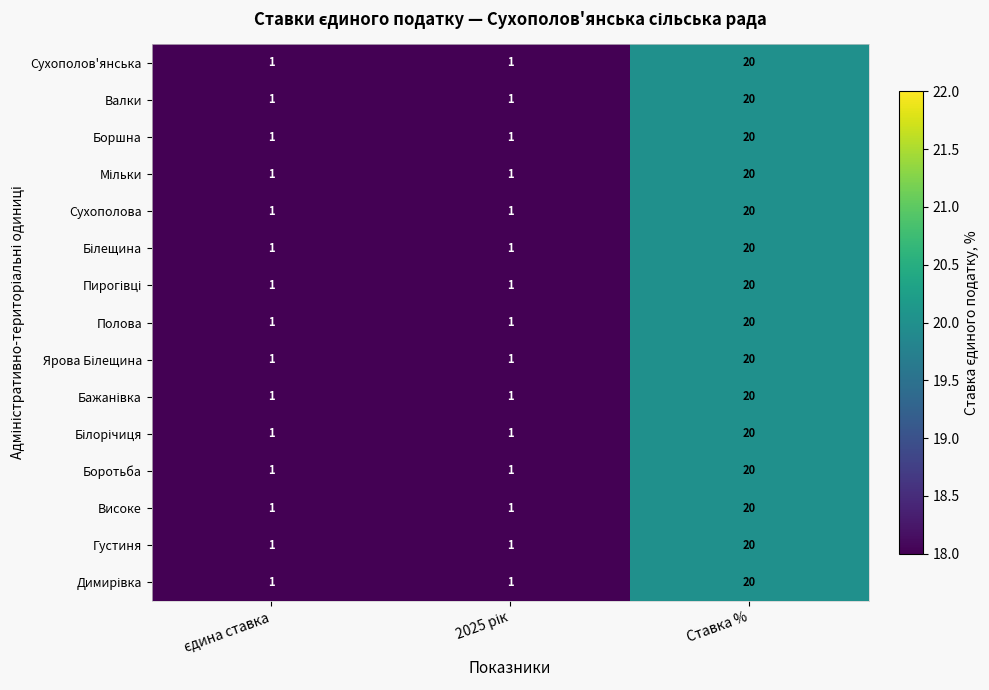

True or false: Високе has a value of 20 at Ставка %.

True